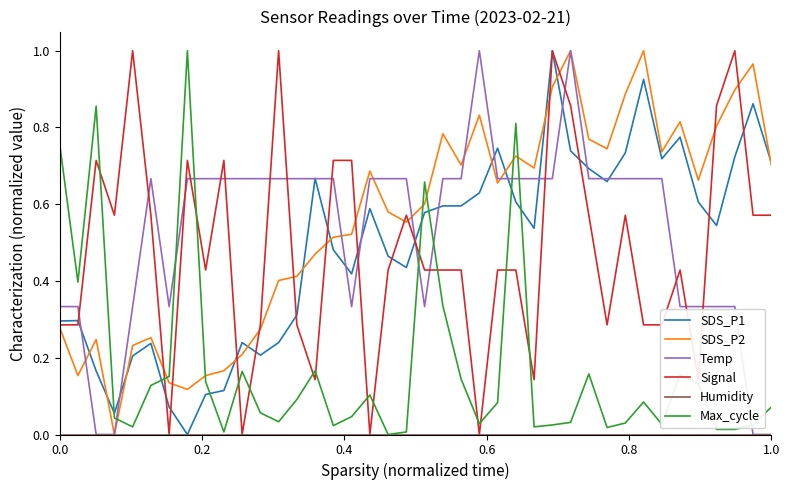

How many times do SDS_P2 and Max_cycle cross each other?

7